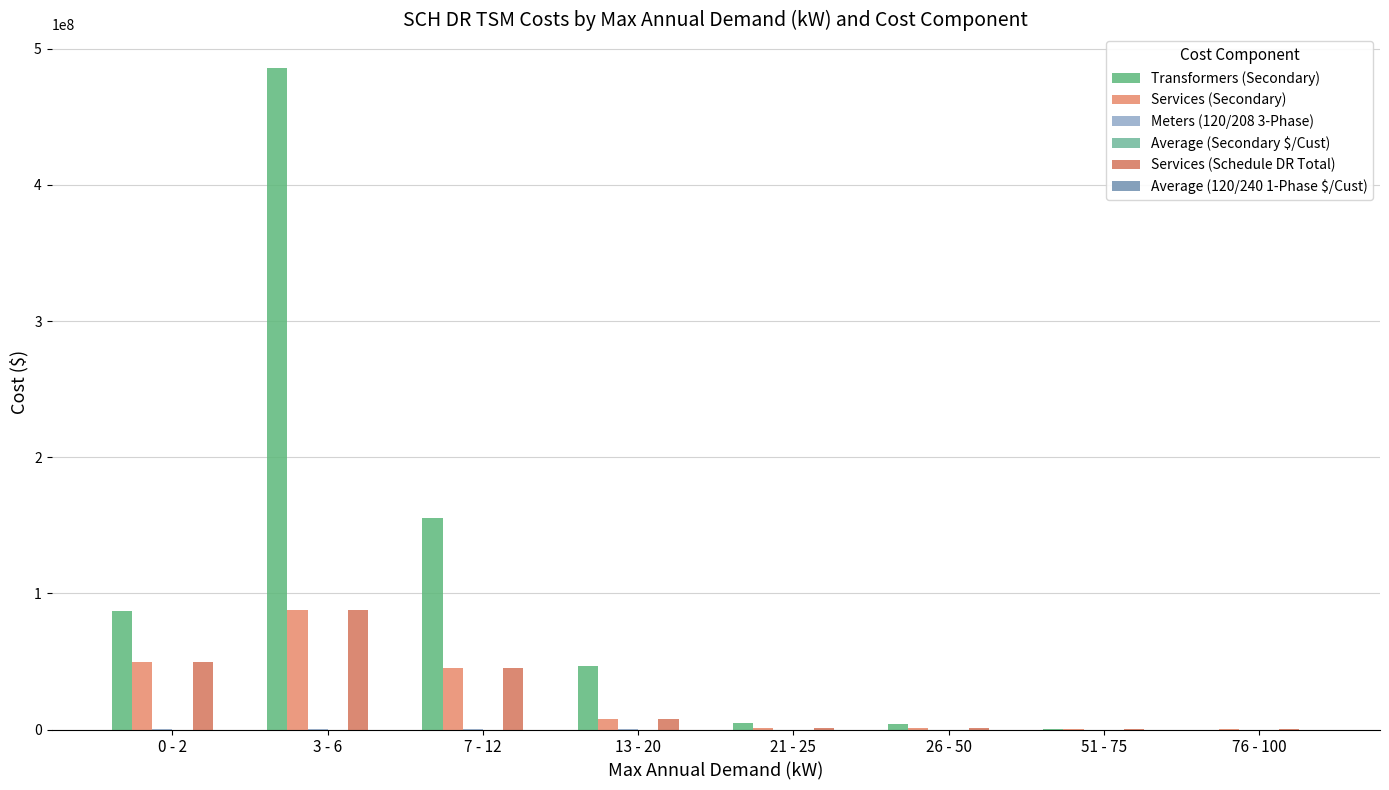

What is the approximate value of Average (120/240 1-Phase $/Cust) at 76 - 100?

3241.0